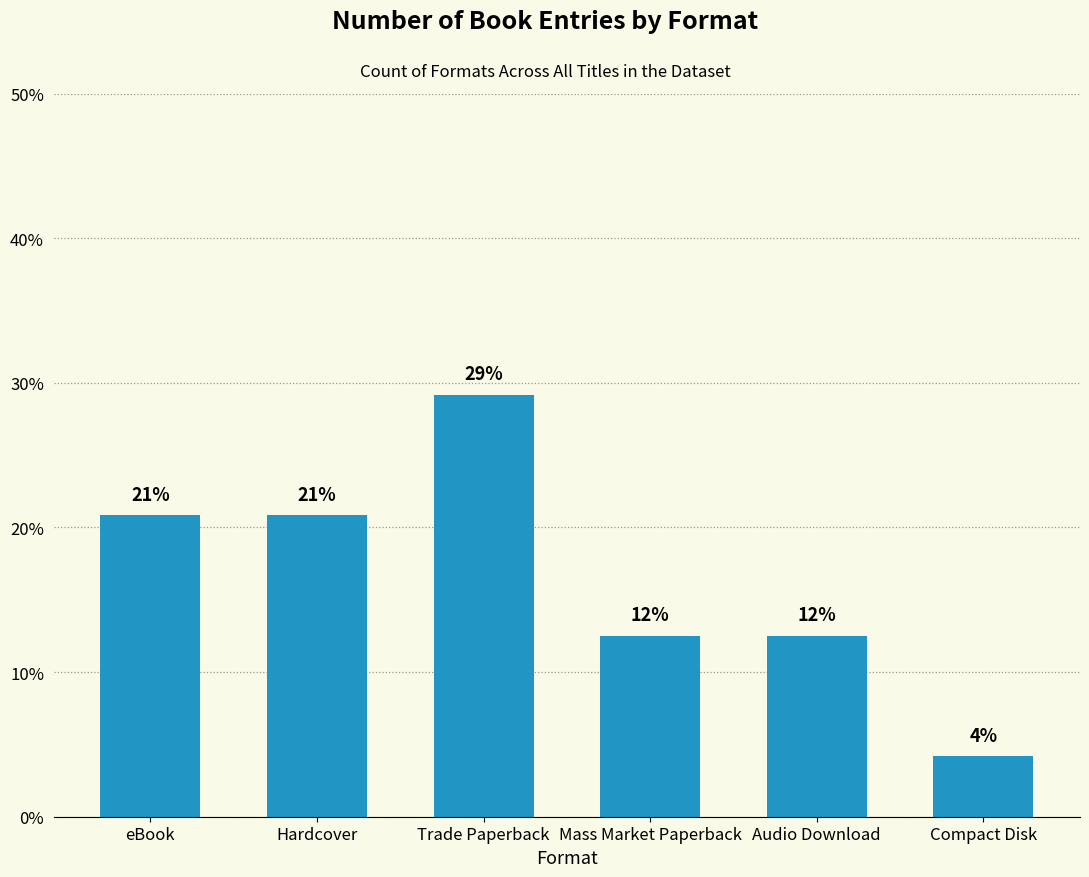

How many bars are there in total?

6